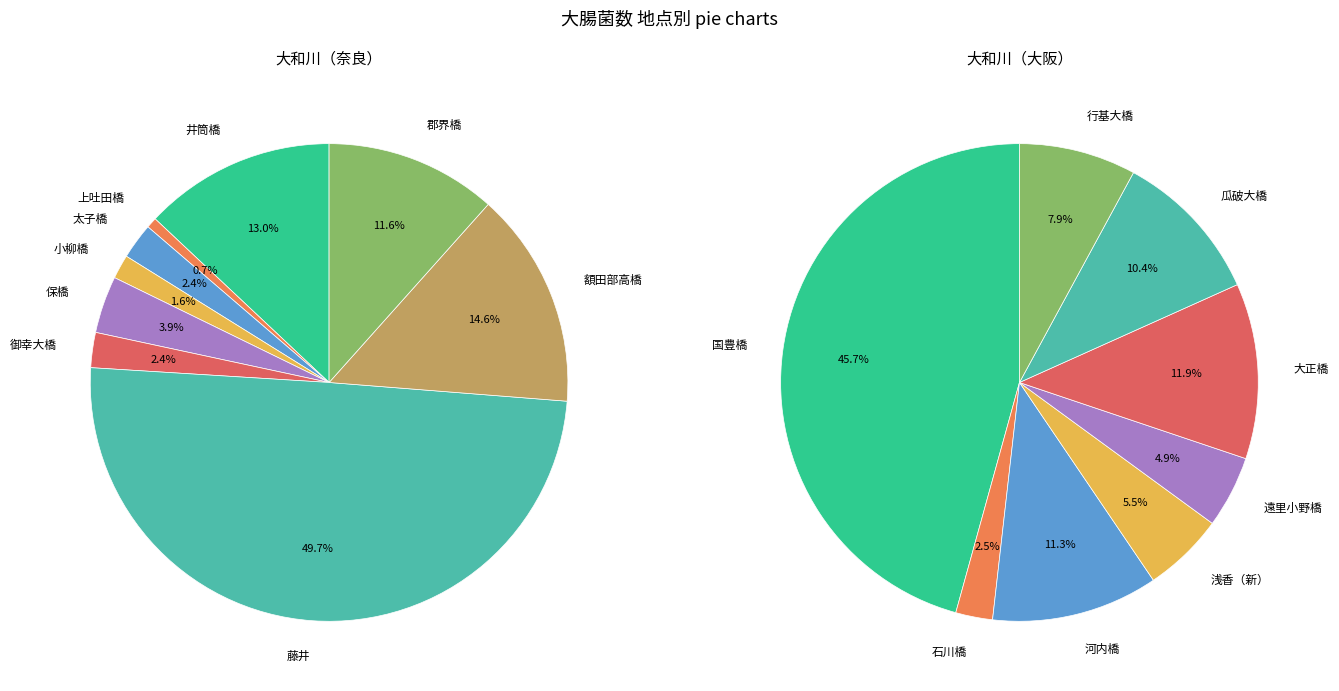

Does any single category account for the majority?

No